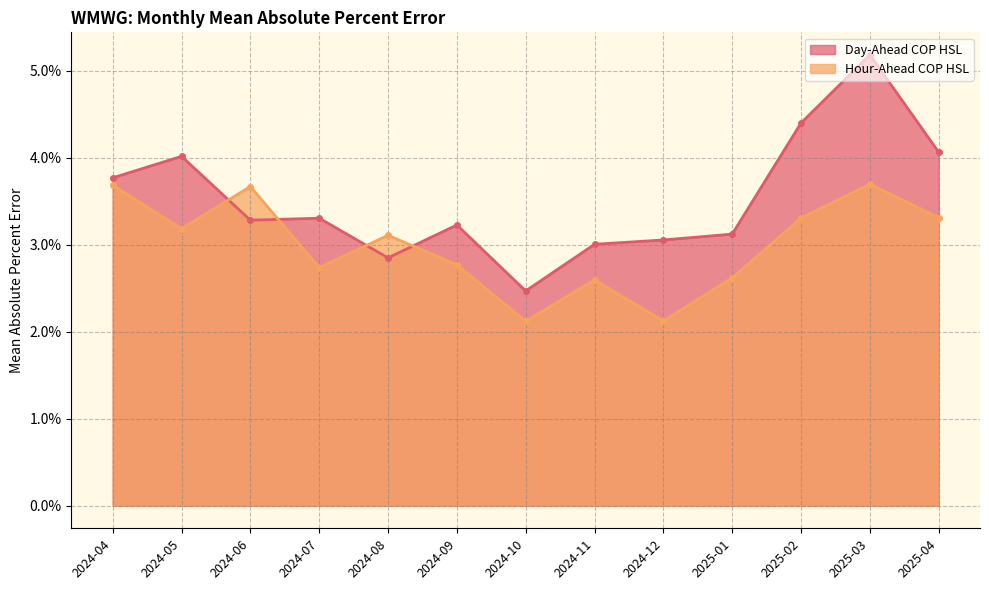

How many interior local peaks does the Hour-Ahead COP HSL series have?

4